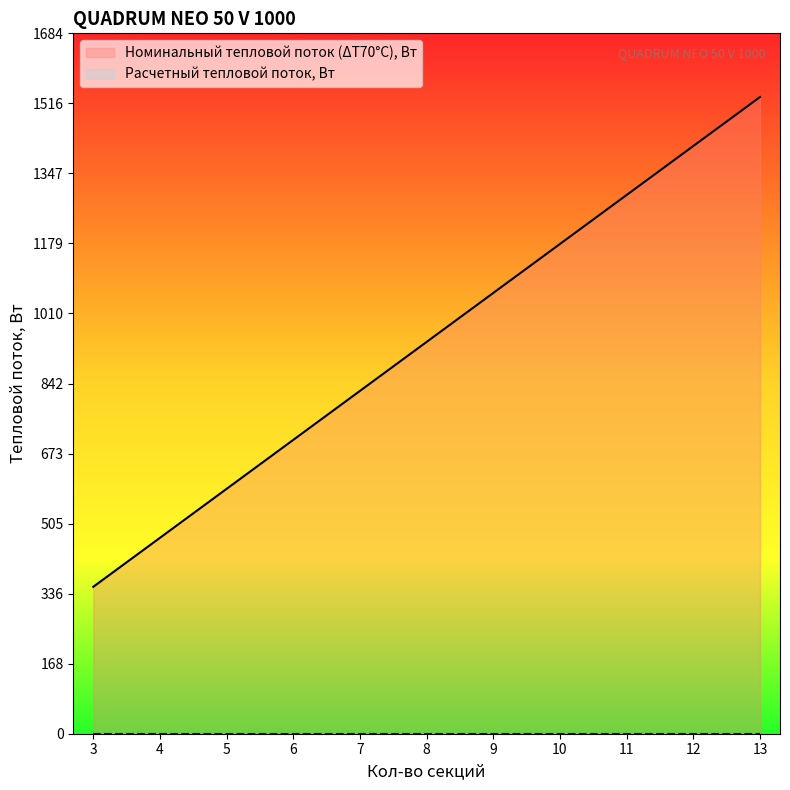

Where is the data nearest to the value 942?

8